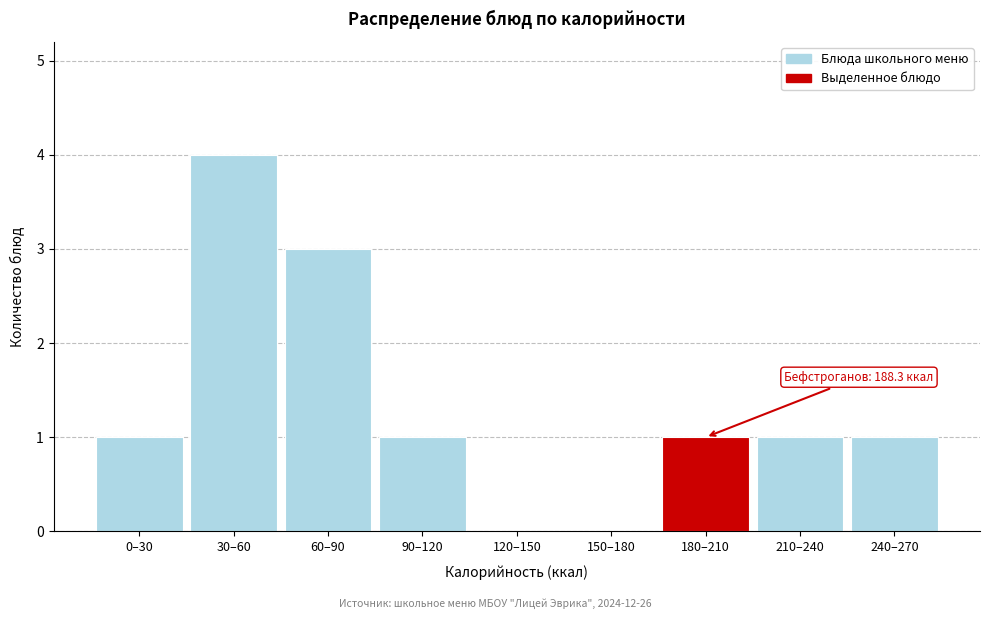

Reading left to right, what are all the values shown in this chart?

0–30=1	30–60=4	60–90=3	90–120=1	120–150=0	150–180=0	180–210=1	210–240=1	240–270=1